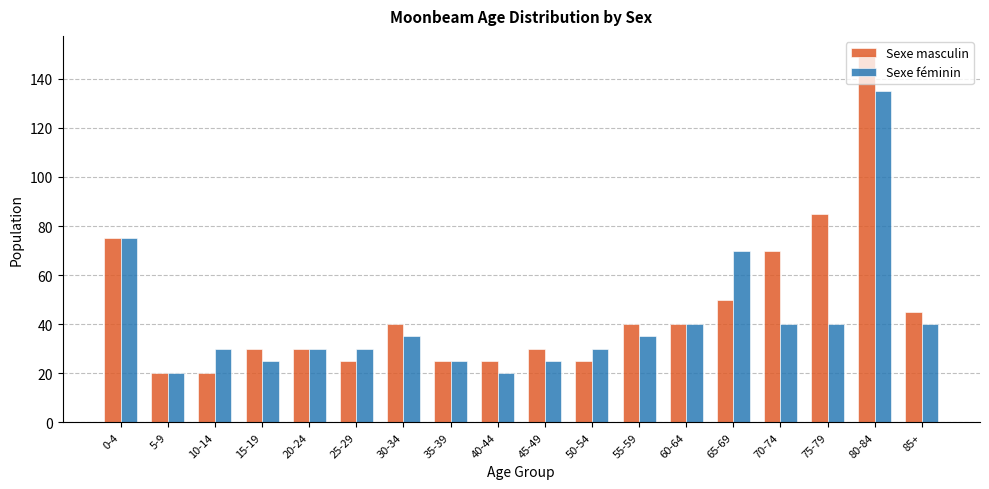

Read the Sexe masculin value at 0-4, to the nearest 5.

75